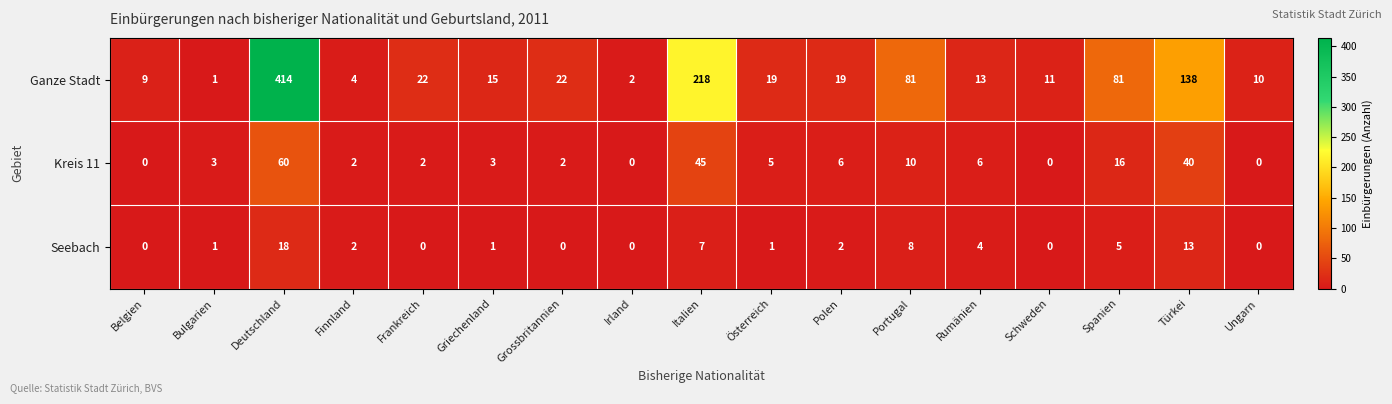

At which category is the sum across all series the highest?

Deutschland